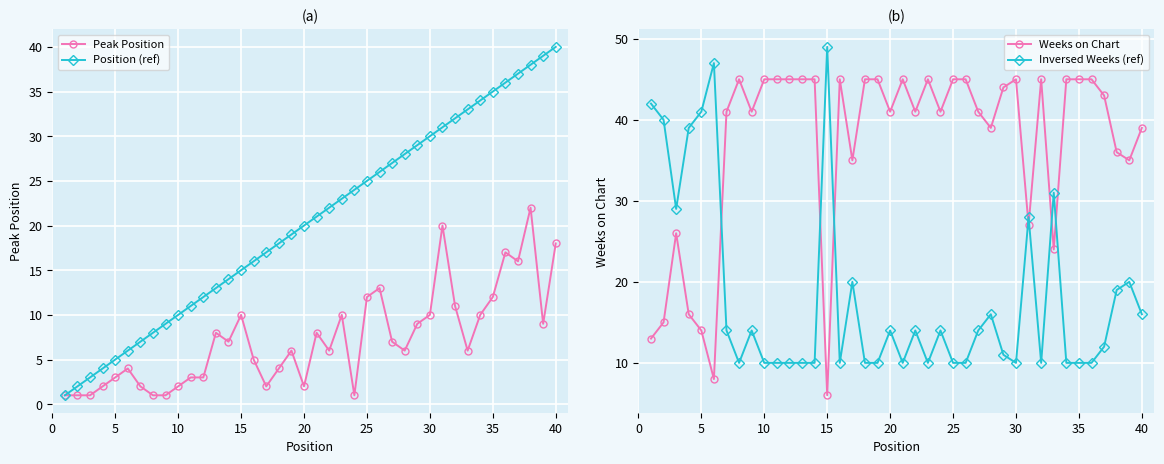

In Weeks on Chart, how many points are lower than both neighbors (excluding endpoints)?

11